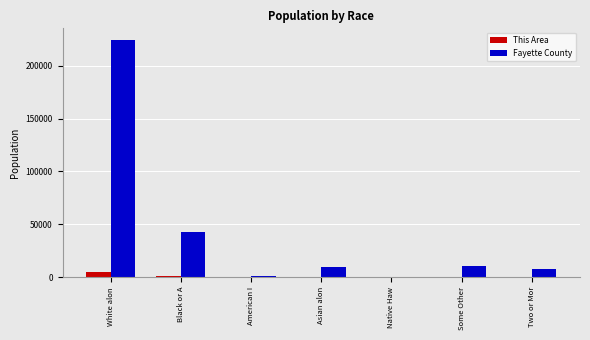

How many groups of bars are there?

7